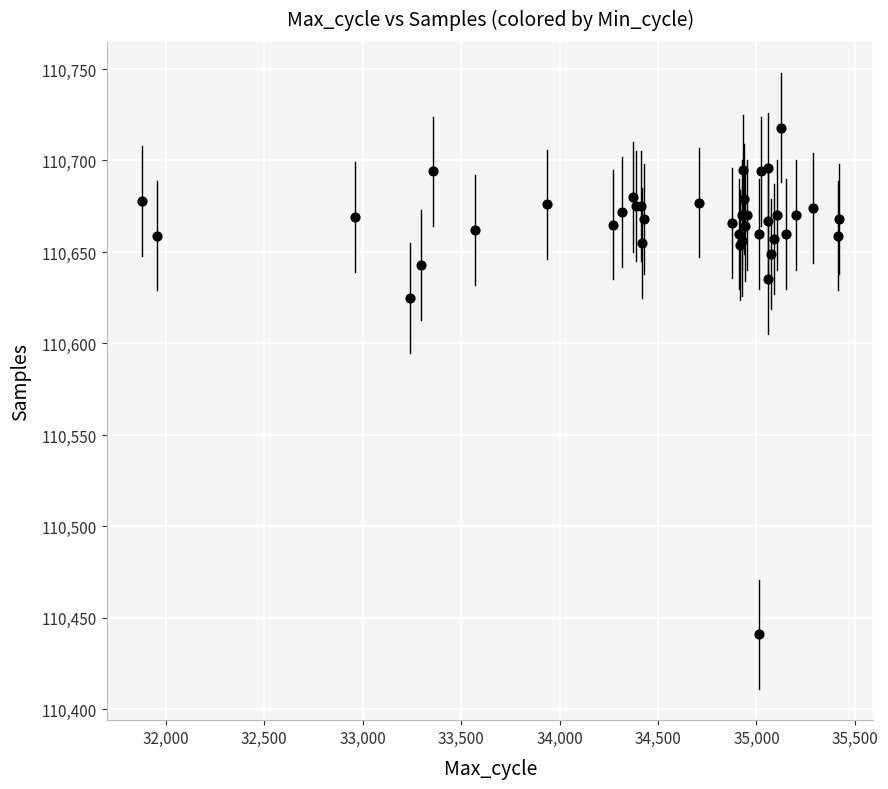

What Y value in the scatter plot is closest to 110579?

110625